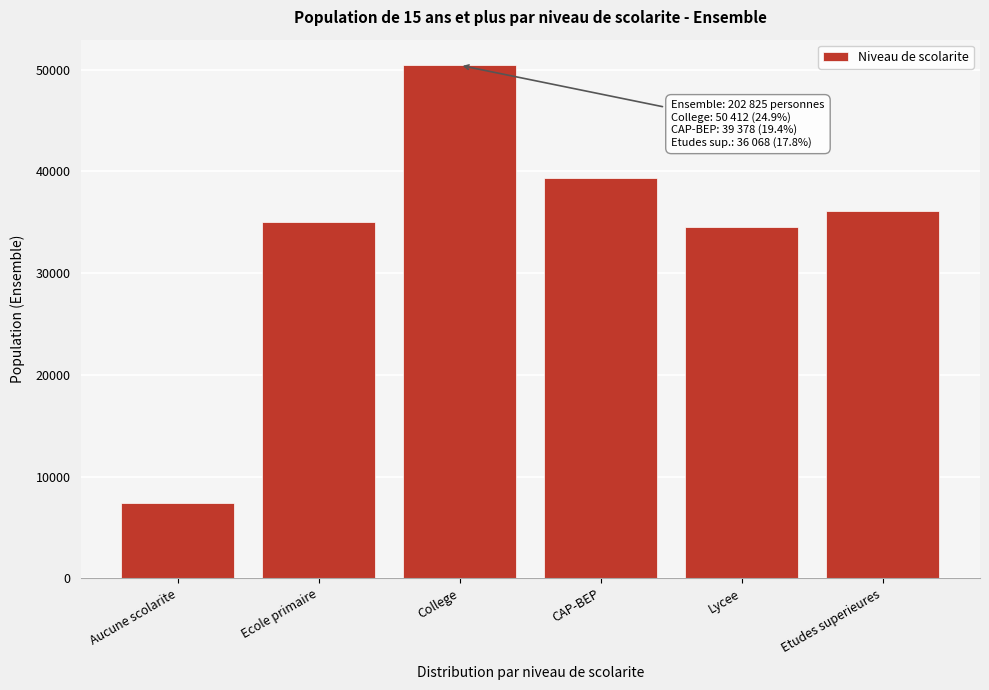

Reading left to right, transcribe all the data shown in this chart.

7386	35024	50412	39378	34557	36068